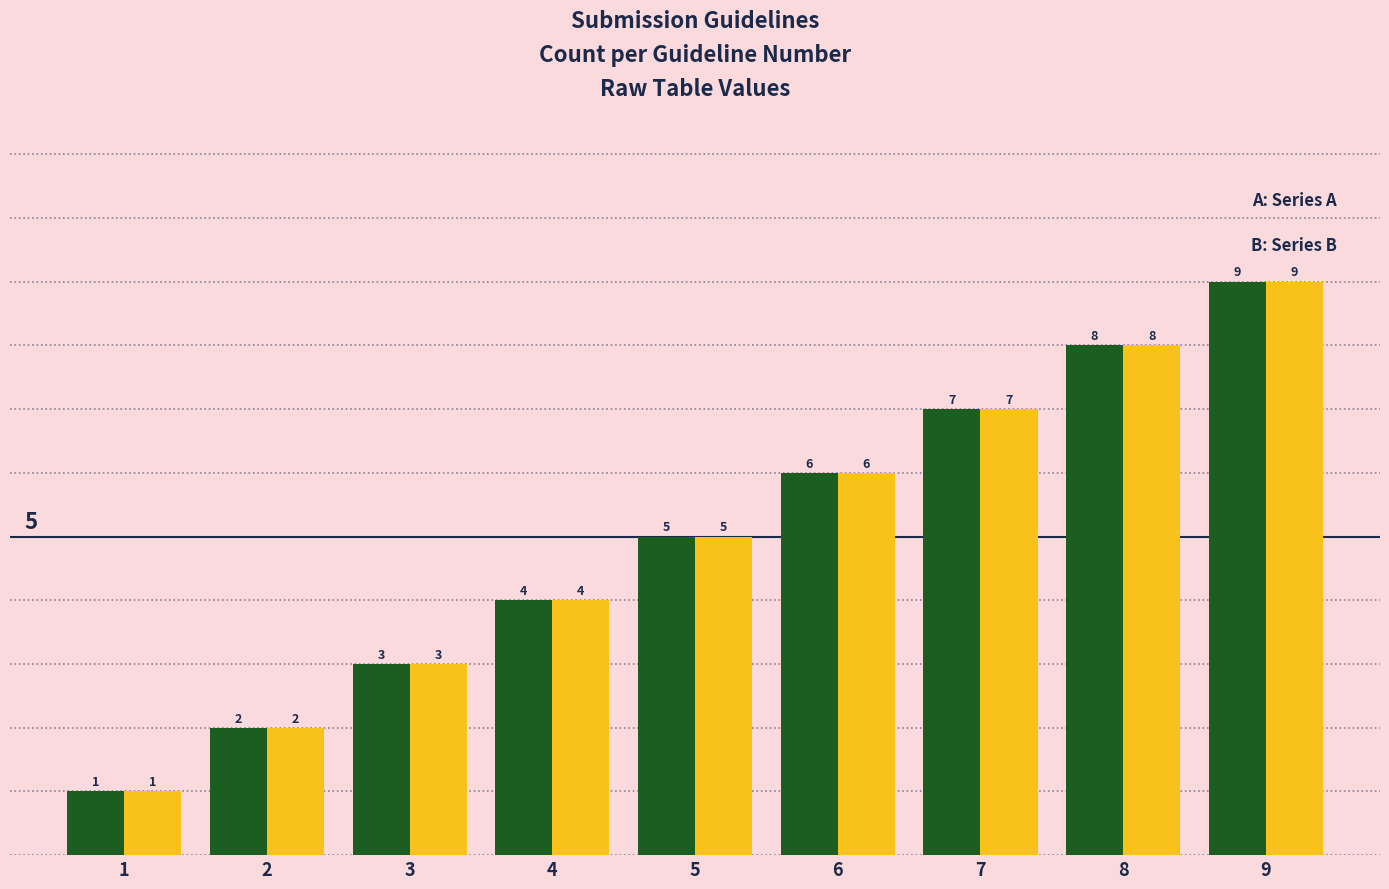

What is the total value across all series at 3?

6